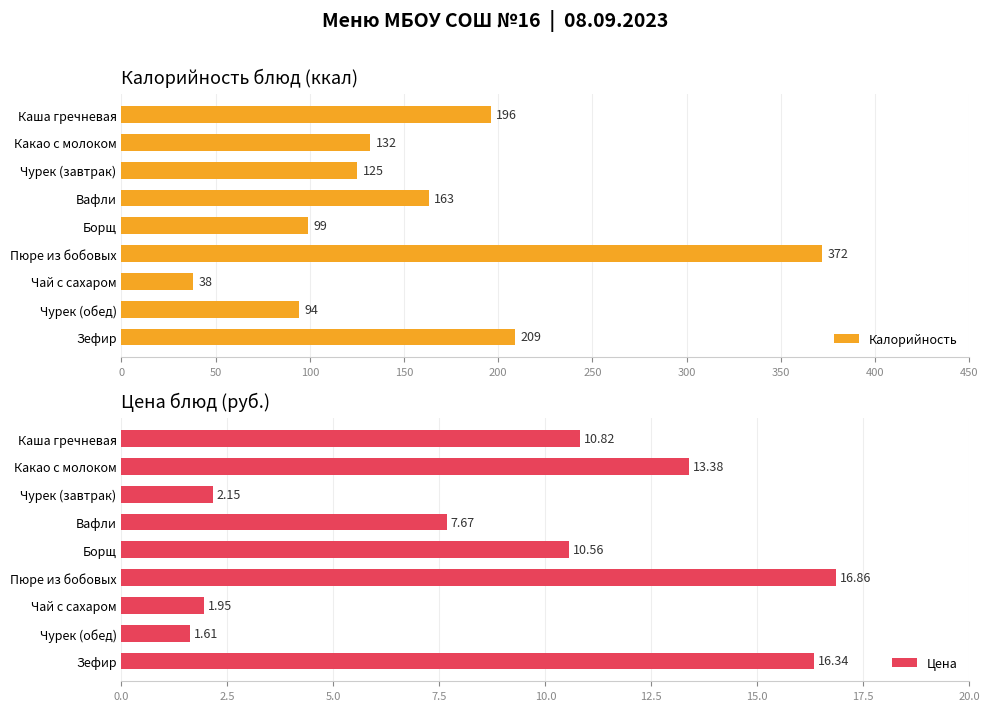

What is the sum of the Калорийность values at Пюре из бобовых and Какао с молоком?

504